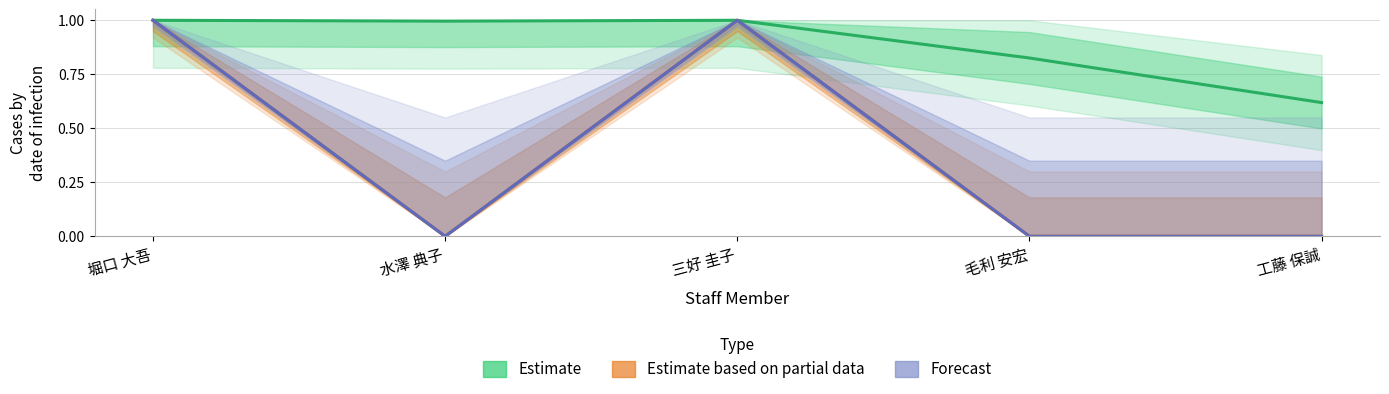

True or false: 在籍月数 (normalized) and 著作合計 intersect in this chart.

False